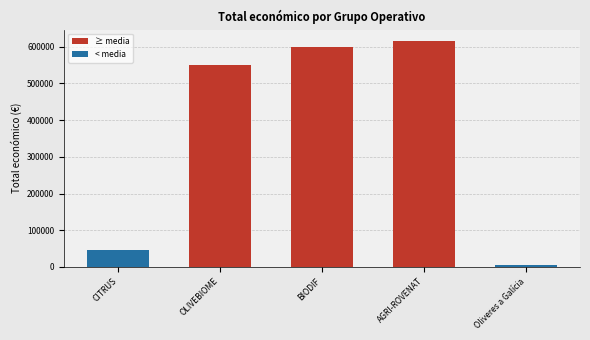

How many distinct data groups are displayed?

1